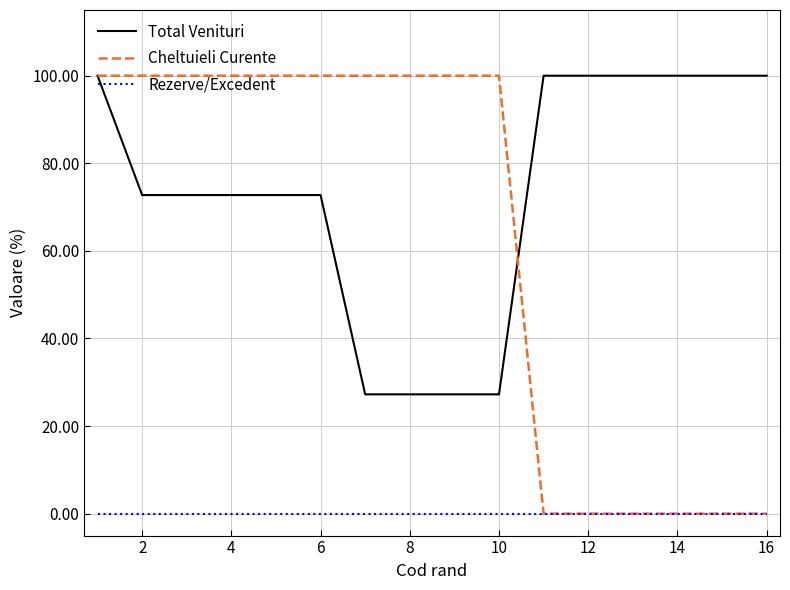

True or false: Rezerve/Excedent and Total Venituri cross at least once.

False